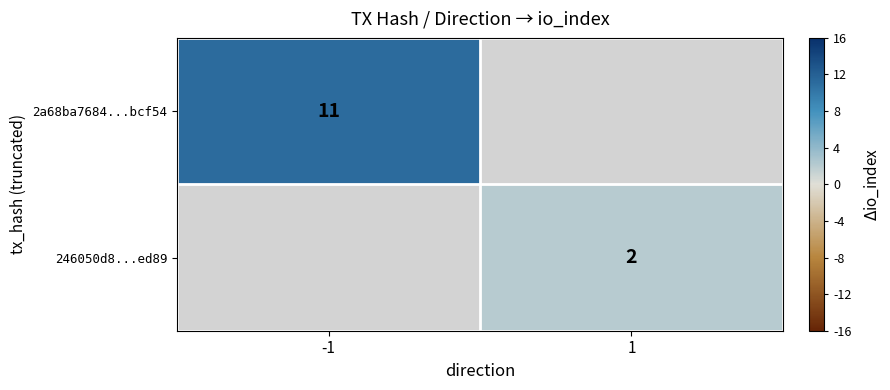

The 2a68ba7684...bcf54 series shows 11 at -1. True or false?

True